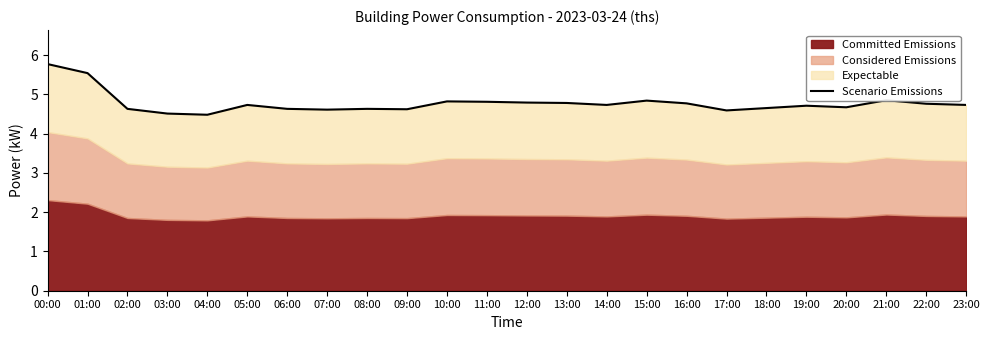

Is it true that the value at 03:00 is 4.5?

True